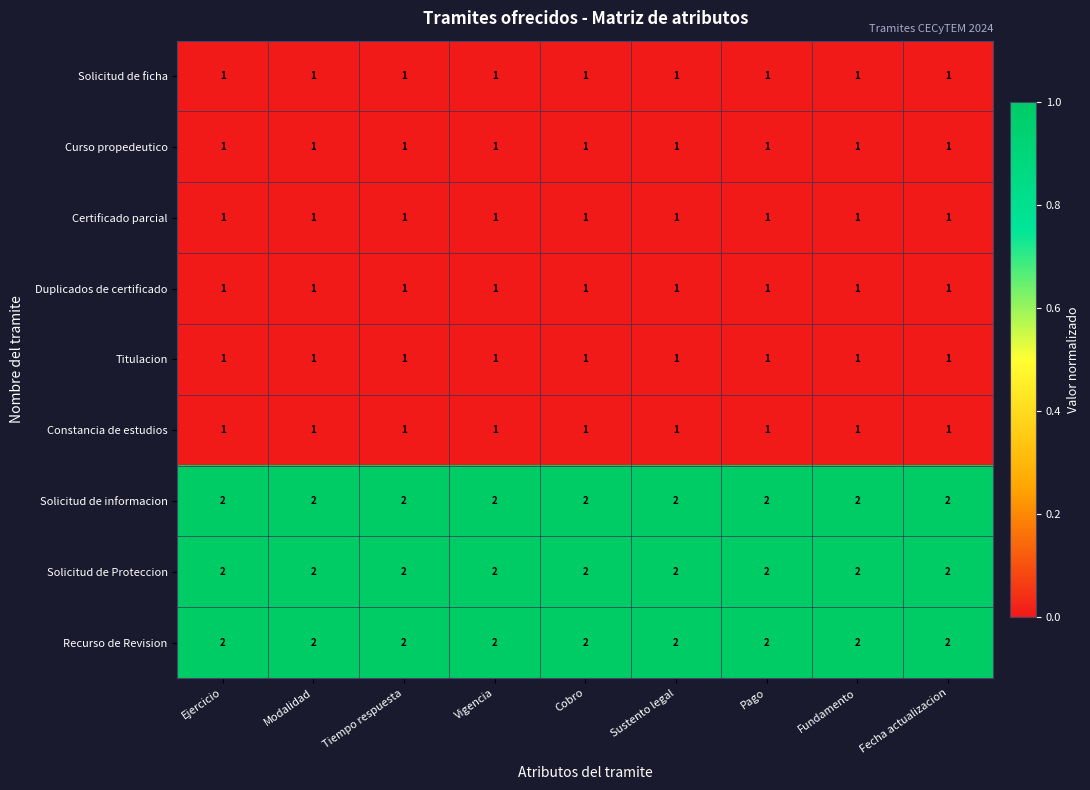

The value of Recurso de Revision at Fecha actualizacion is 3. True or false?

False